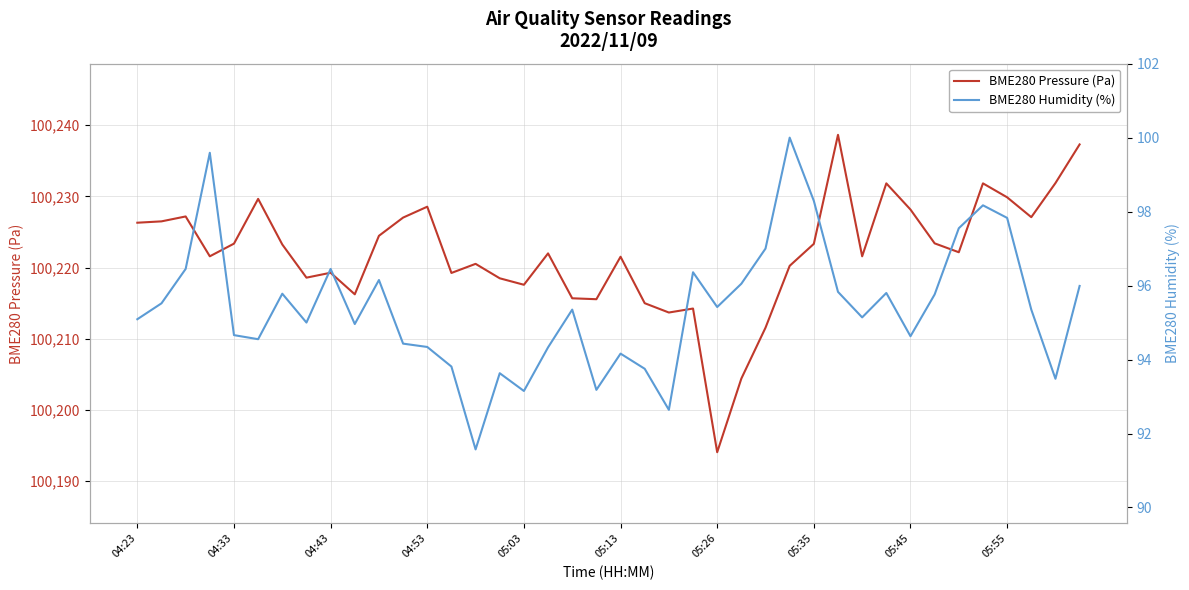

At how many categories does at least one series exceed 66264?

40